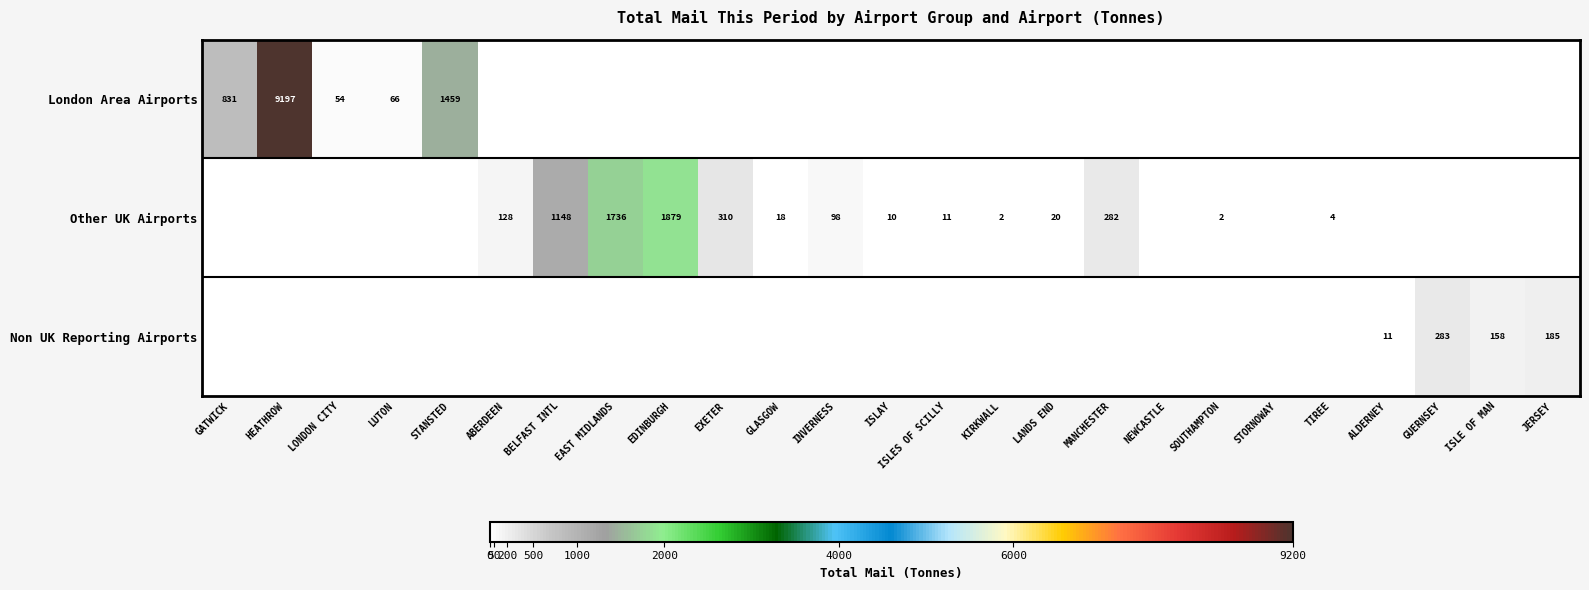

The value of Other UK Airports at SOUTHAMPTON is 2. True or false?

True